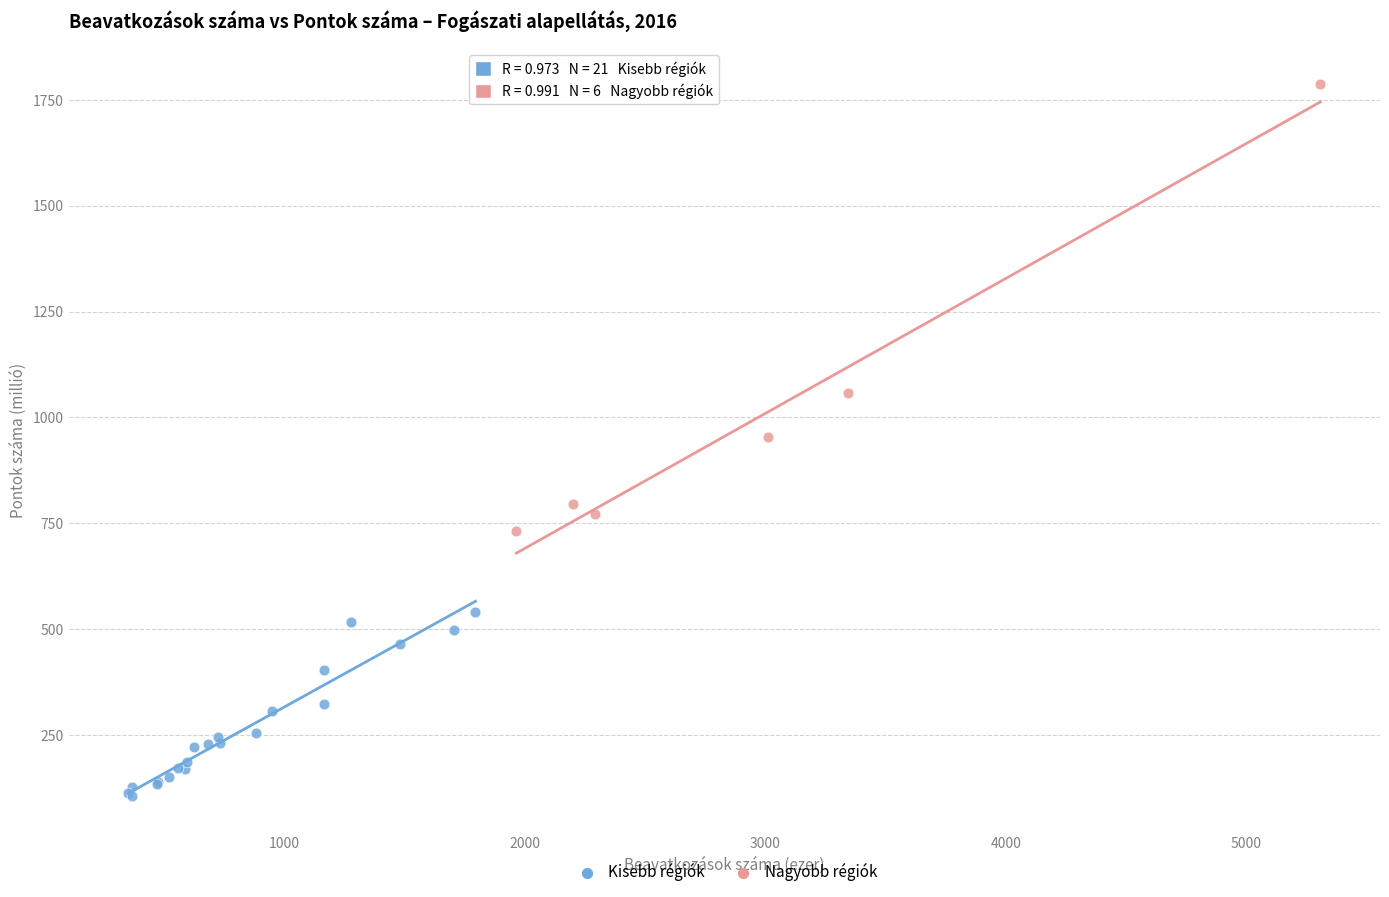

Which series reaches the maximum Y coordinate?

Nagyobb régiók